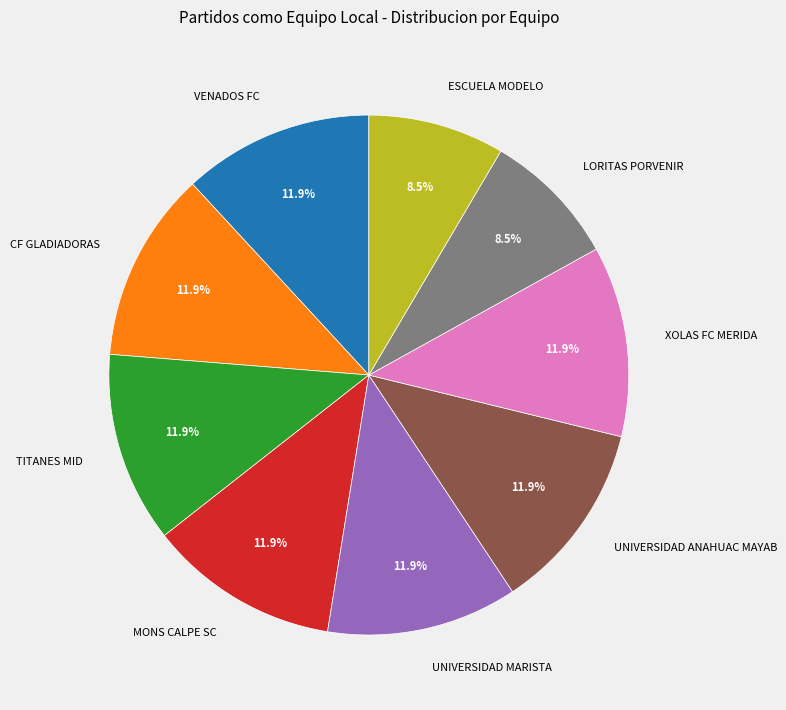

To the nearest percent, what percentage of the pie is MONS CALPE SC?

12%